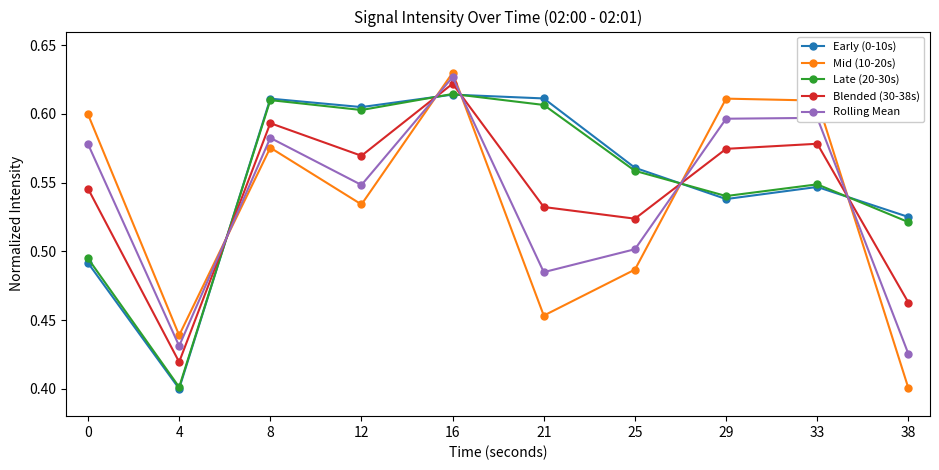

How many Blended (30-38s) values are between 0 and 1?

10